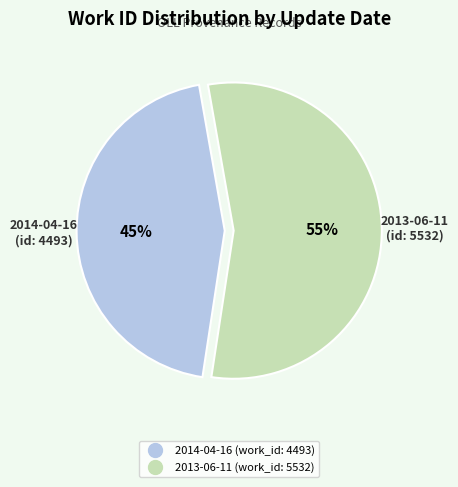

To the nearest percent, what is the average slice percentage?

50%